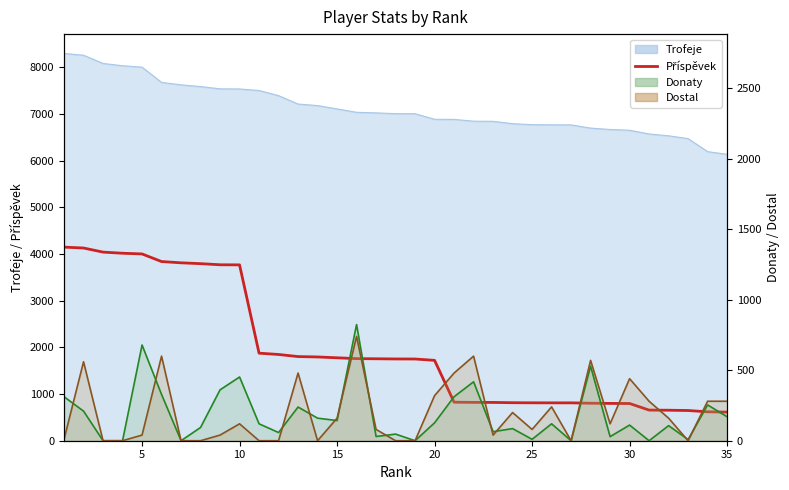

Which series ends up on top after the final intersection of Donaty line and Dostal line?

Dostal line